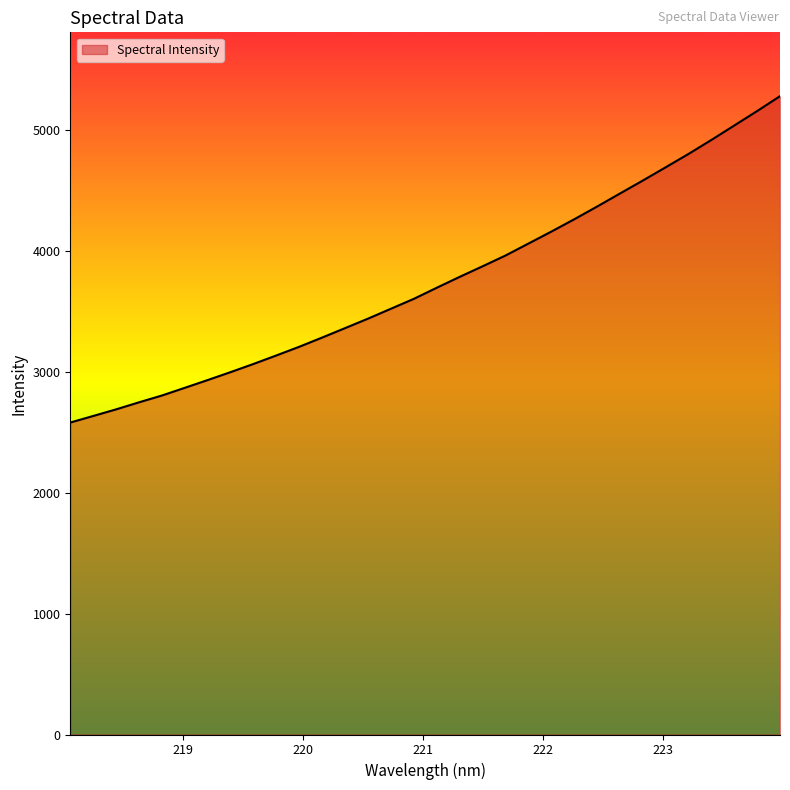

What is the smallest value displayed?

2579.3